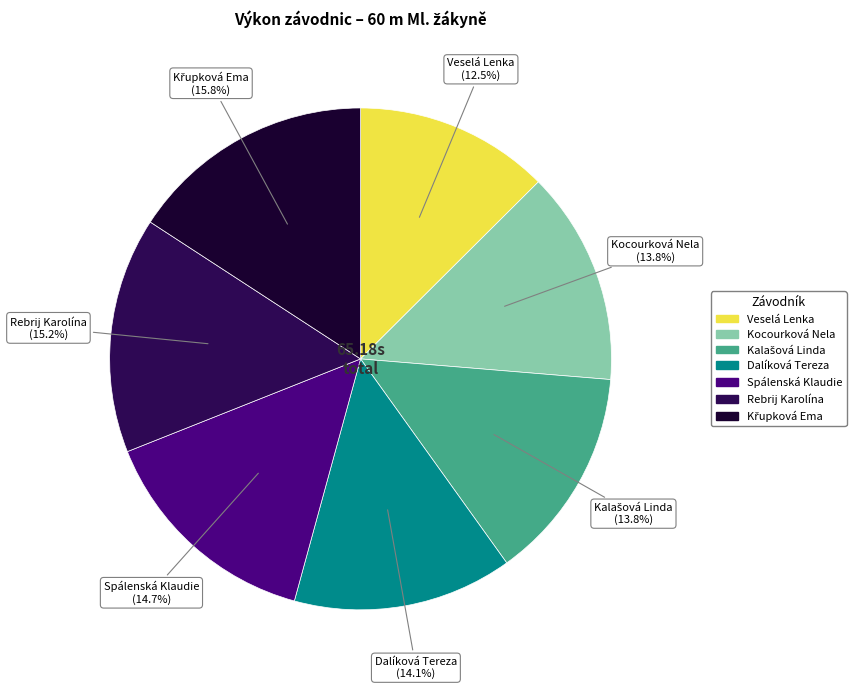

To the nearest percent, what percentage of the pie is Spálenská Klaudie?

15%